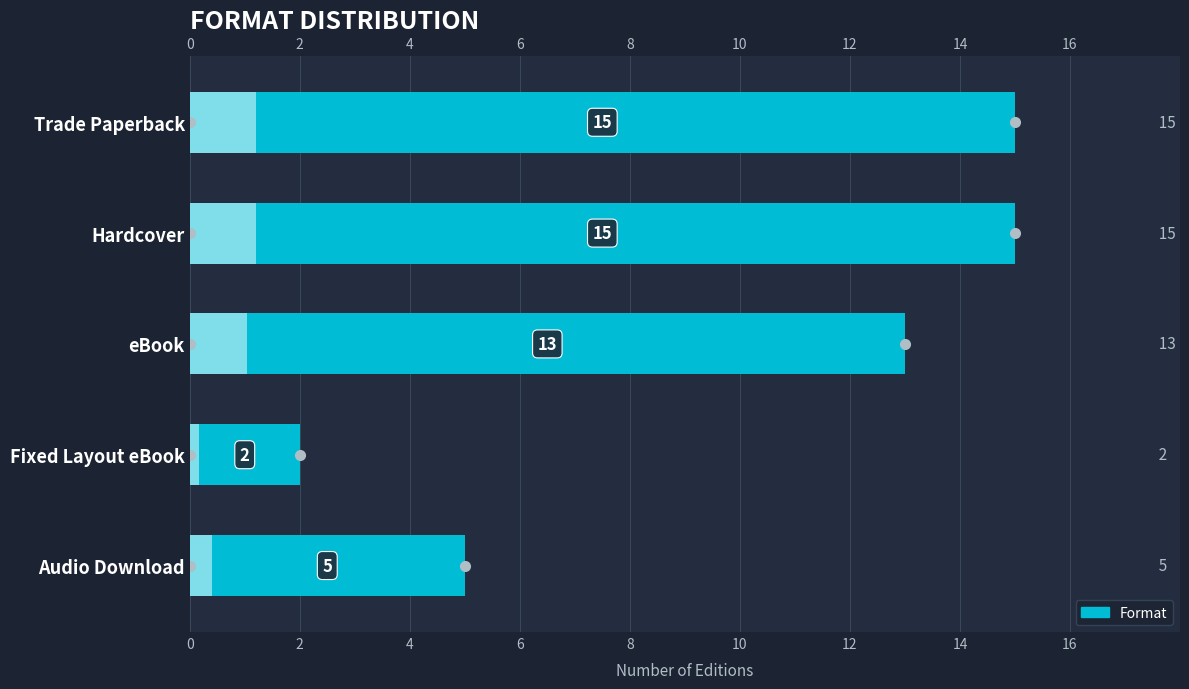

The value at Fixed Layout eBook is 1. True or false?

False